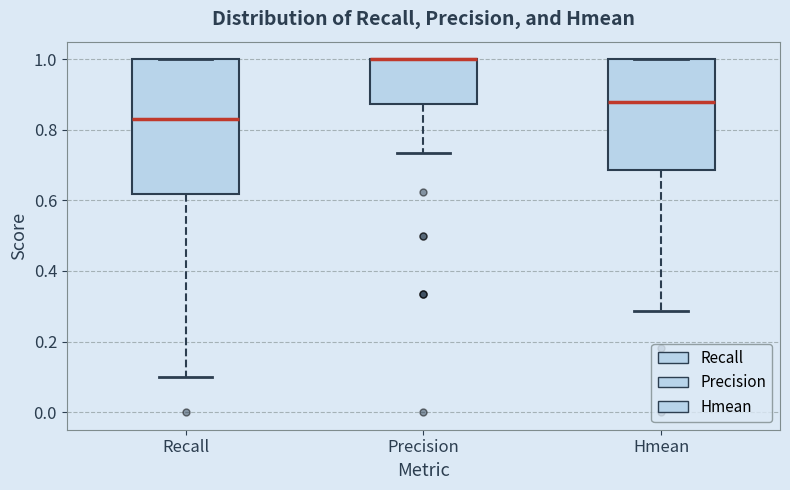

Reading left to right, read every box against the y-axis: the position of its median line, the range the box covers, and the ends of its whiskers. The values are not printed on the chart, so give them approximately, as read against the axis.

Recall: median 0.84, box 0.62 to 1.00, whiskers 0.10 to 1.00
Precision: median 1.00 (drawn on the box's upper edge), box 0.88 to 1.00, whiskers 0.74 to 1.00
Hmean: median 0.88, box 0.68 to 1.00, whiskers 0.28 to 1.00